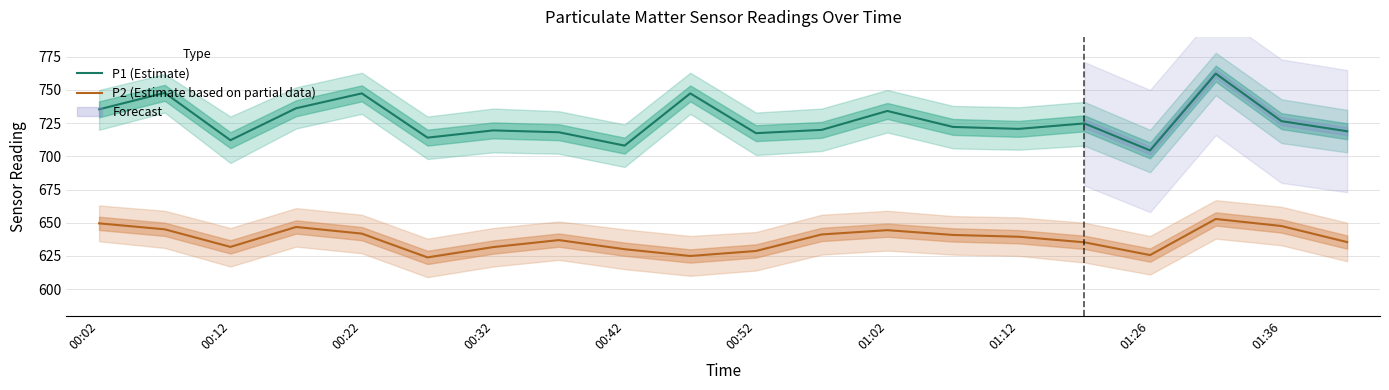

Which series has the largest total across all categories?

P1 (Estimate)